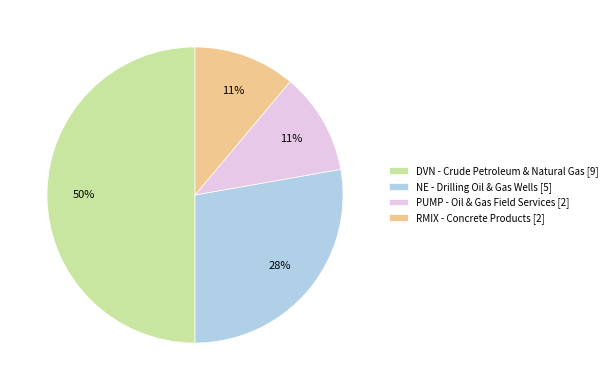

Is it true that DVN - Crude Petroleum & Natural Gas [9] is 50% of the pie?

True